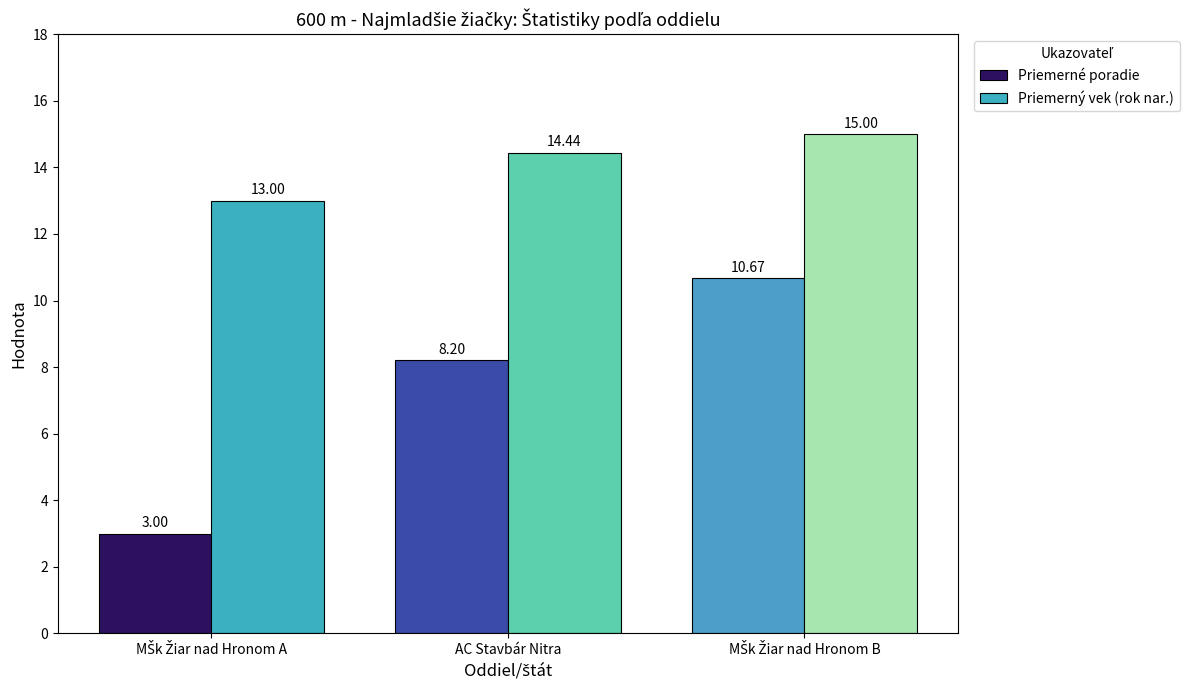

At which label does Priemerný vek (rok nar.) first exceed 14?

AC Stavbár Nitra